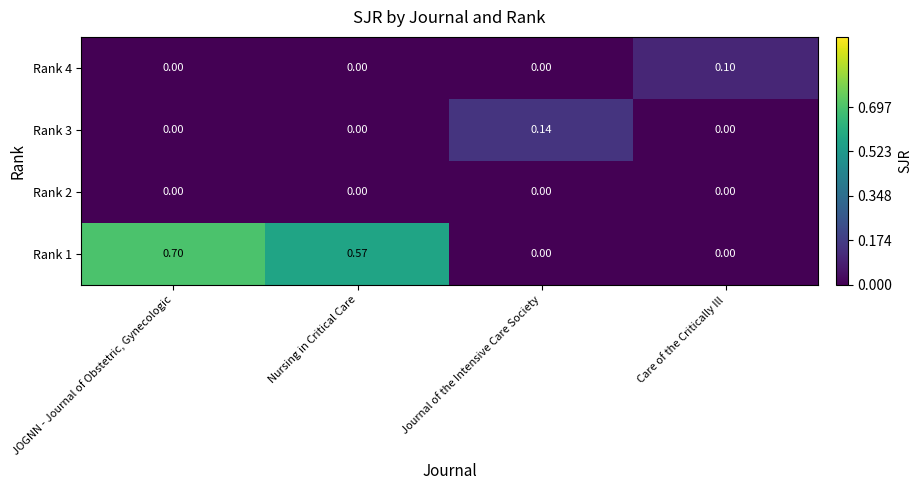

At which category is the sum across all series the highest?

JOGNN - Journal of Obstetric, Gynecologic